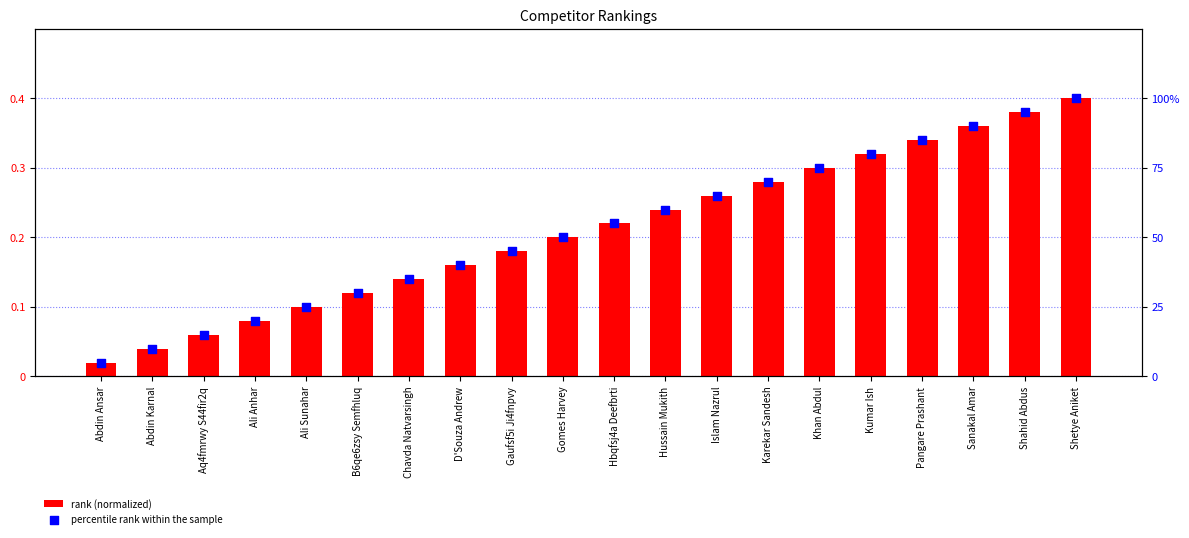

What are all the series names shown in the legend?

rank (normalized), percentile rank within the sample